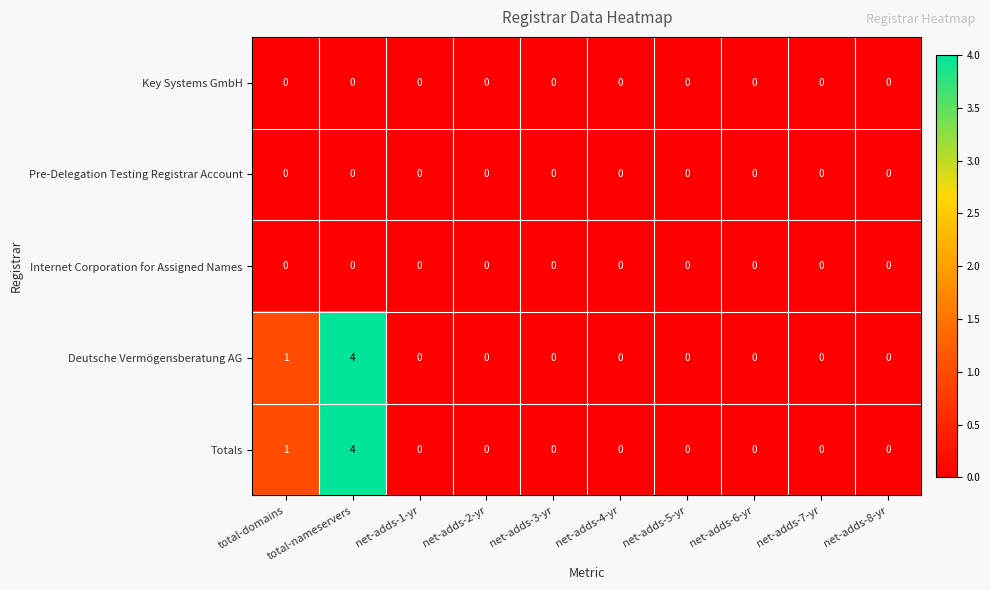

Count the Deutsche Vermögensberatung AG values in the range 0 to 1.

9